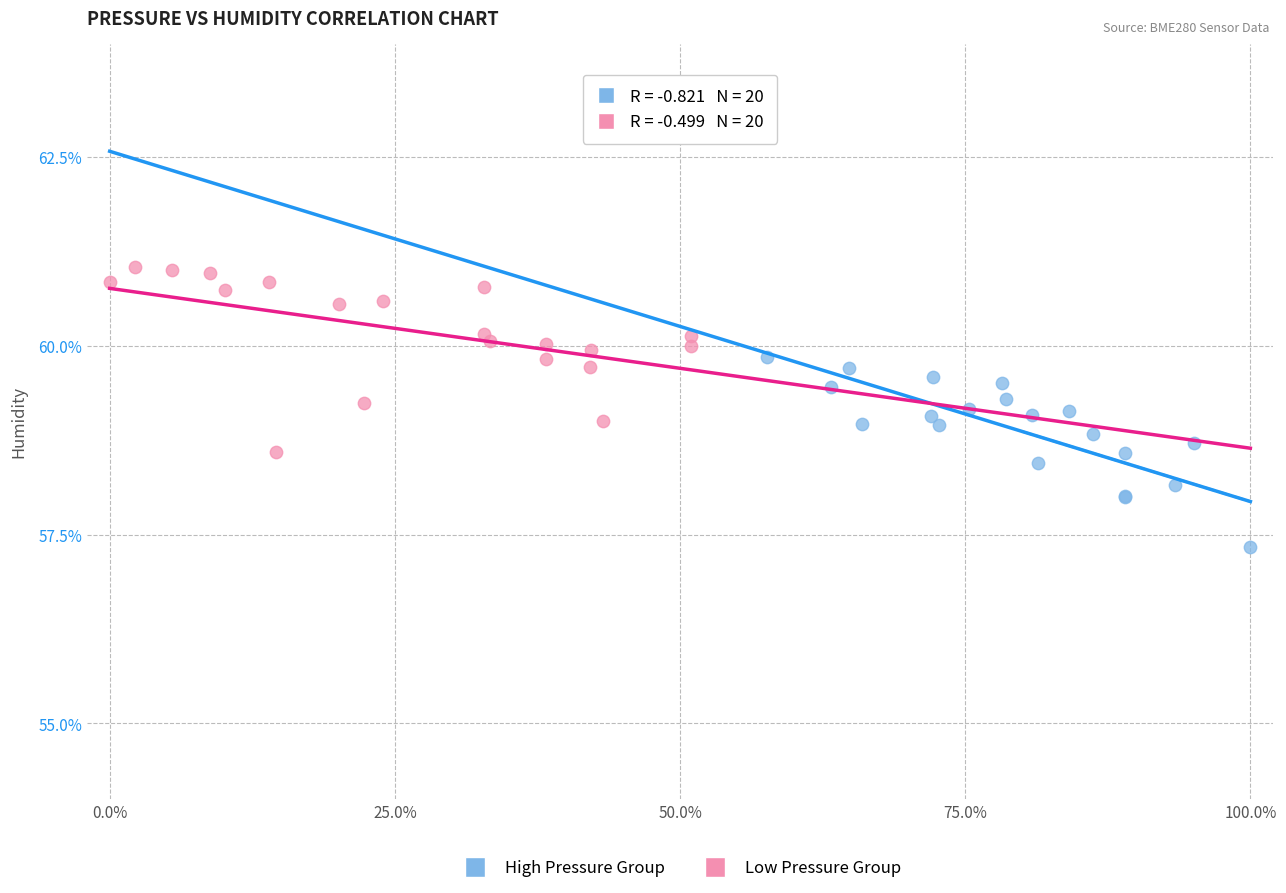

Which series contains the highest Y value?

Low Pressure Group